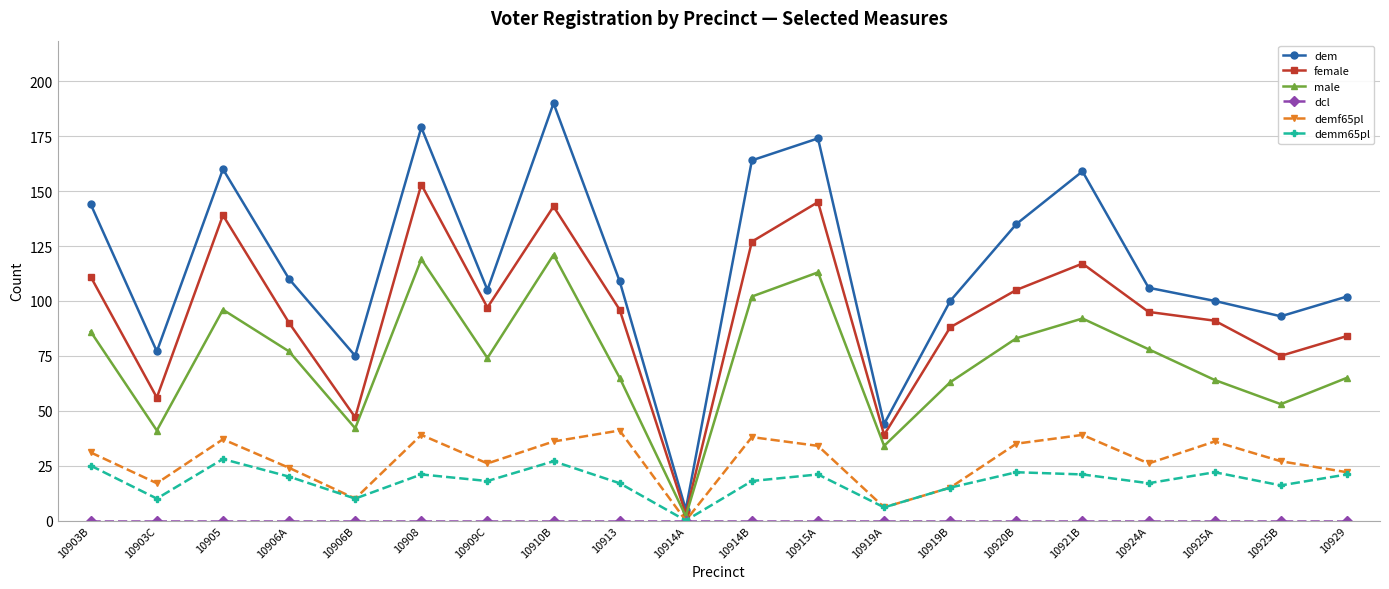

Which series has the largest total across all categories?

dem